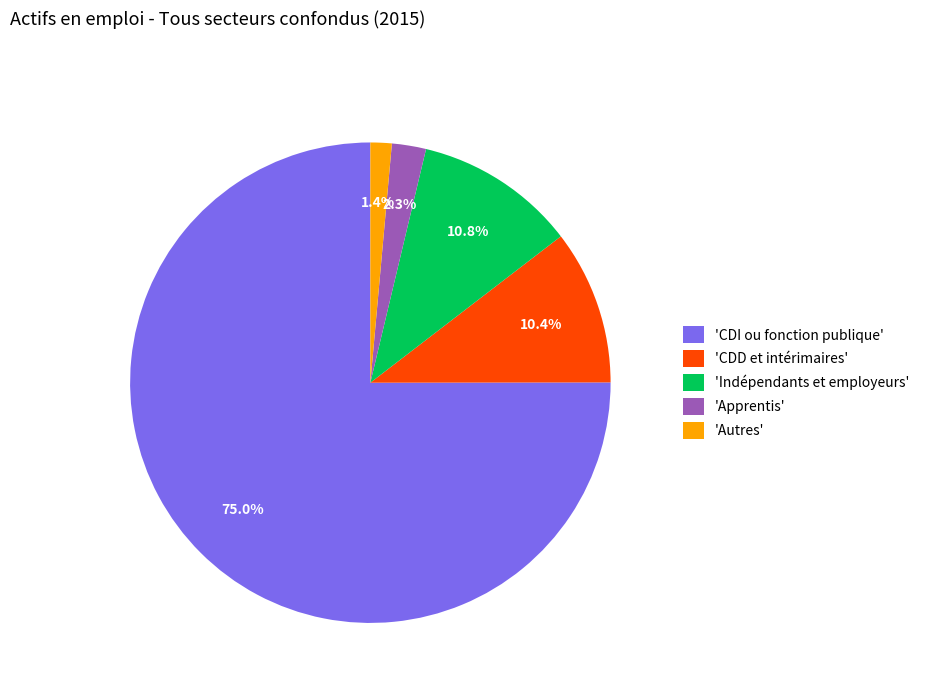

Count the number of slices in the pie.

5